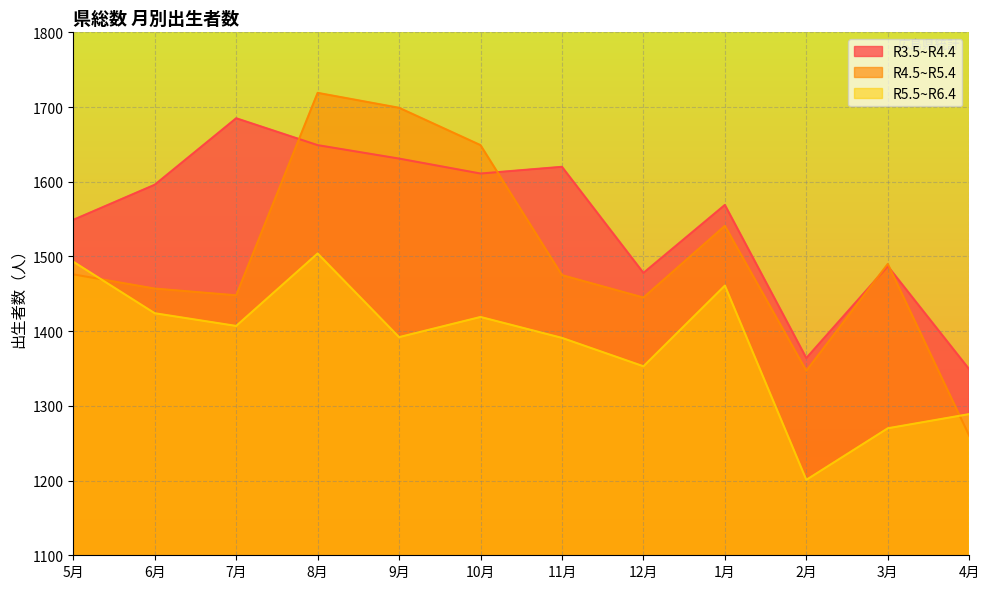

Reading left to right, extract all data points from this chart.

R3.5~R4.4: 1549	1596	1685	1649	1631	1611	1620	1478	1569	1364	1487	1349
R4.5~R5.4: 1476	1457	1448	1719	1699	1649	1475	1445	1541	1347	1490	1260
R5.5~R6.4: 1493	1424	1407	1504	1392	1419	1391	1353	1461	1201	1270	1289